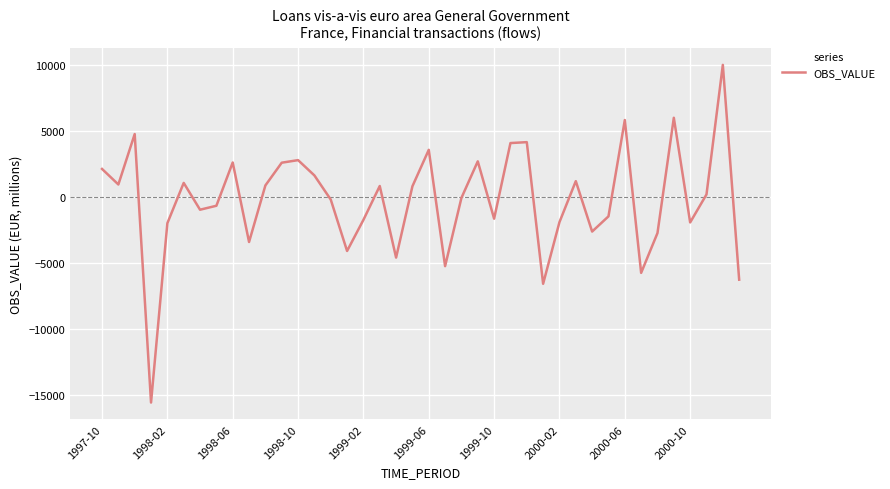

Is this an area chart (filled region under the line)?

No